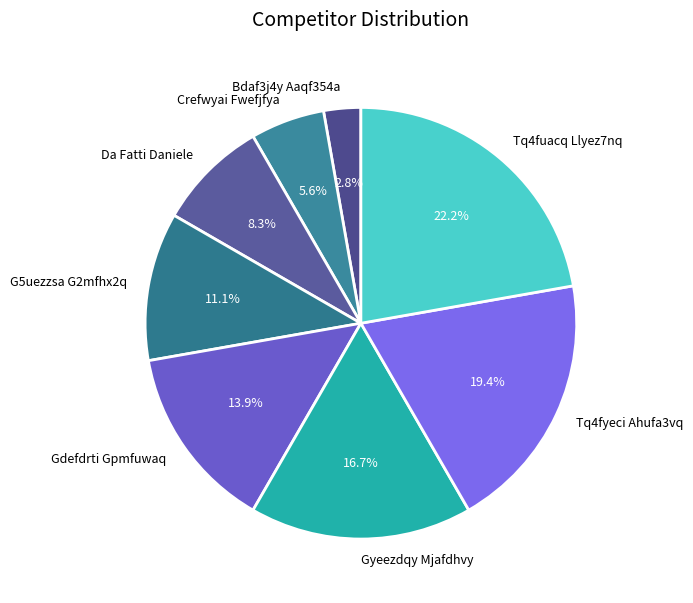

Does Crefwyai Fwefjfya represent more than half of the total?

No